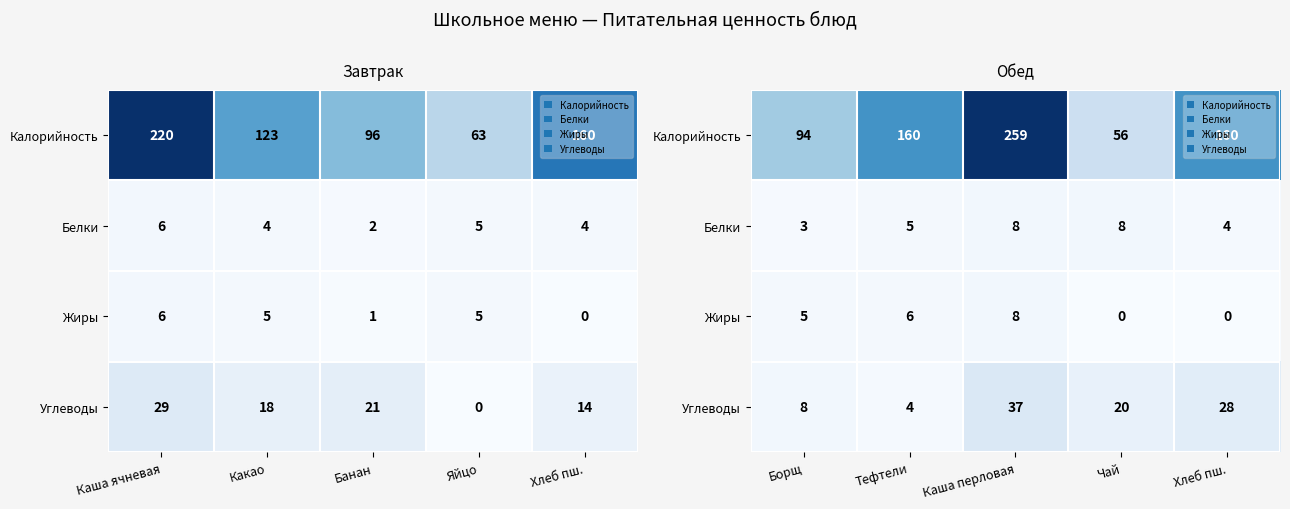

At Хлеб пш., list the series in order from largest to smallest.

Калорийность, Углеводы, Белки, Жиры